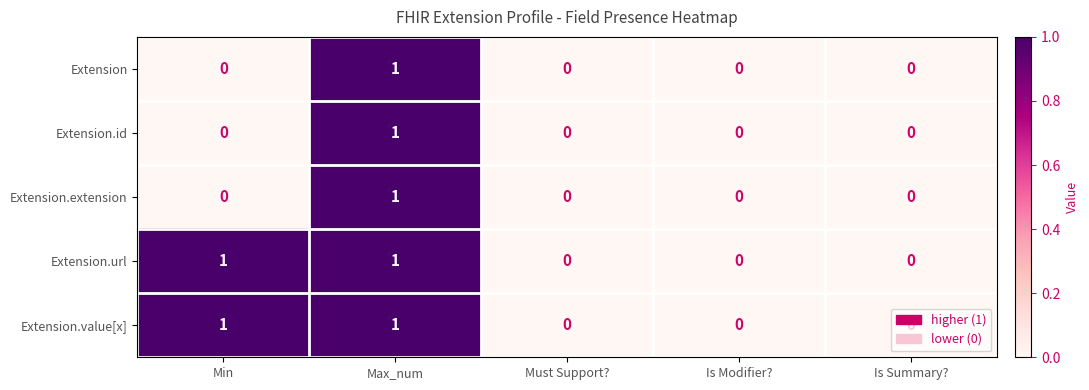

Count the number of data series in this chart.

5